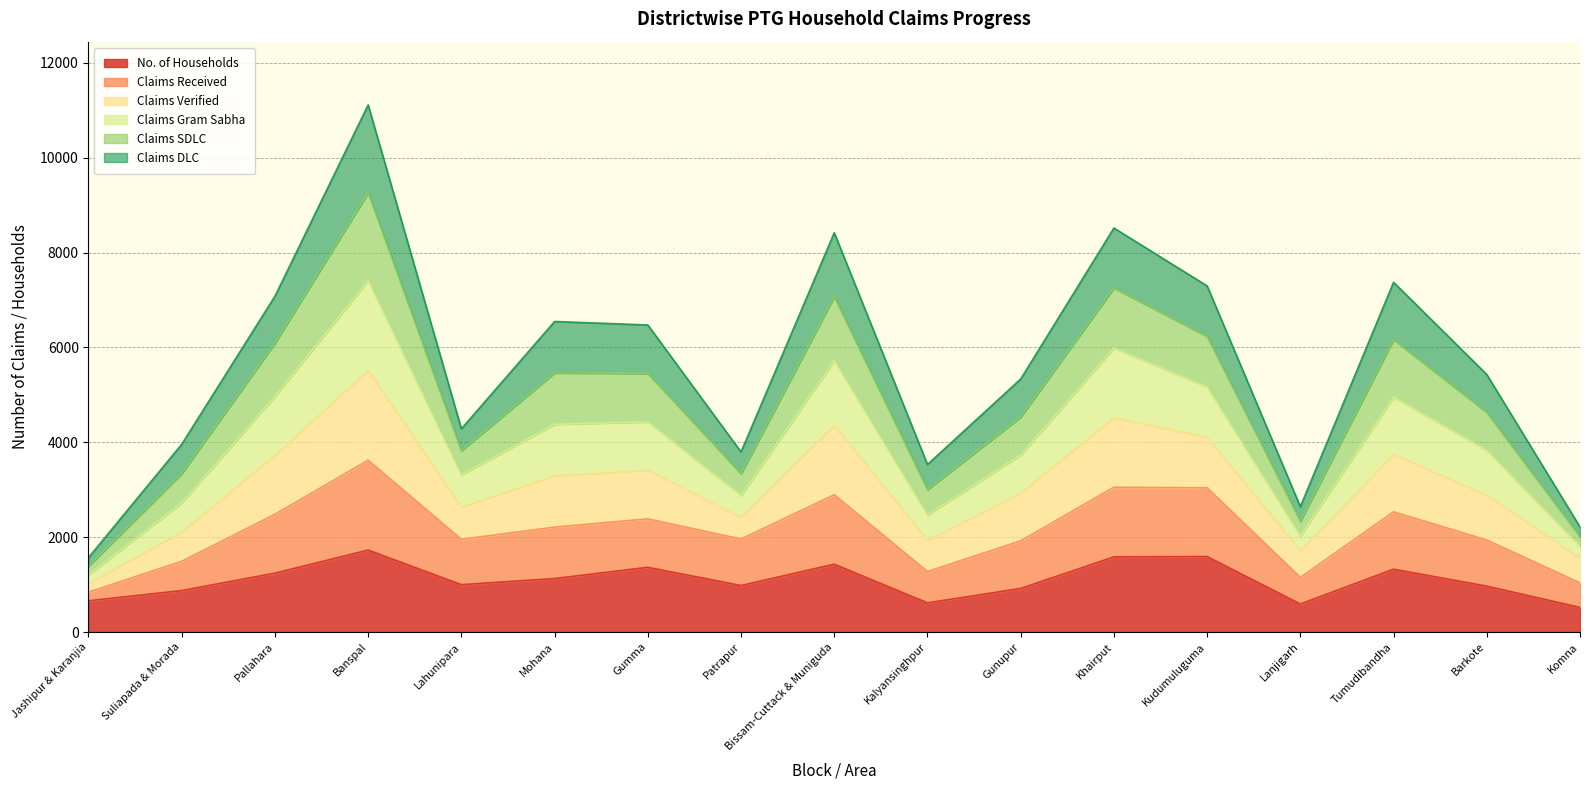

Is it true that Claims Received equals 1853 at Gunupur?

False